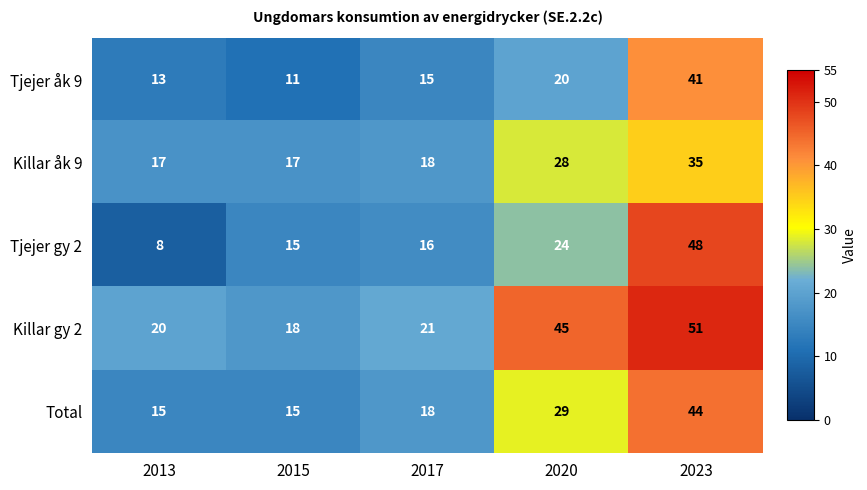

How many data points does each series have?

5